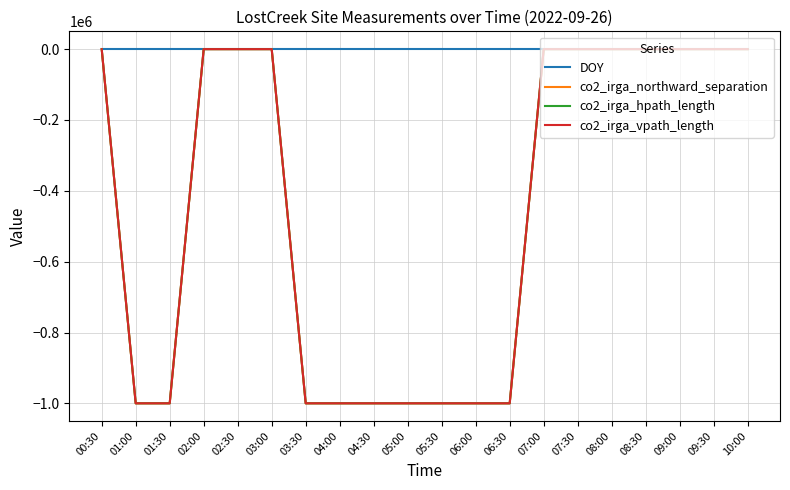

What is the difference between the highest and lowest values at 00:30?

268.1